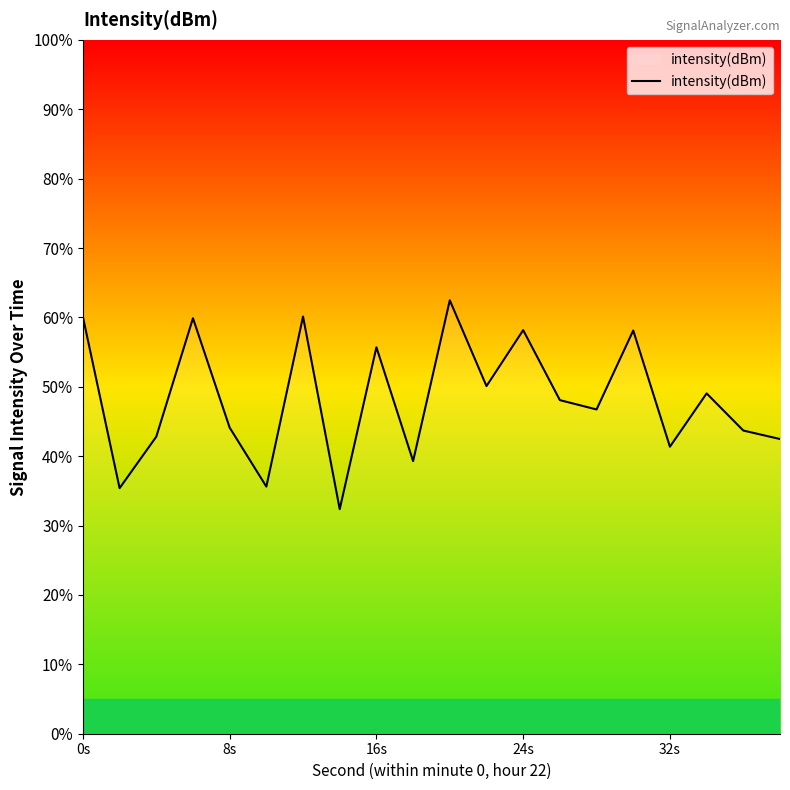

What is the difference between the maximum and minimum values?

30.1